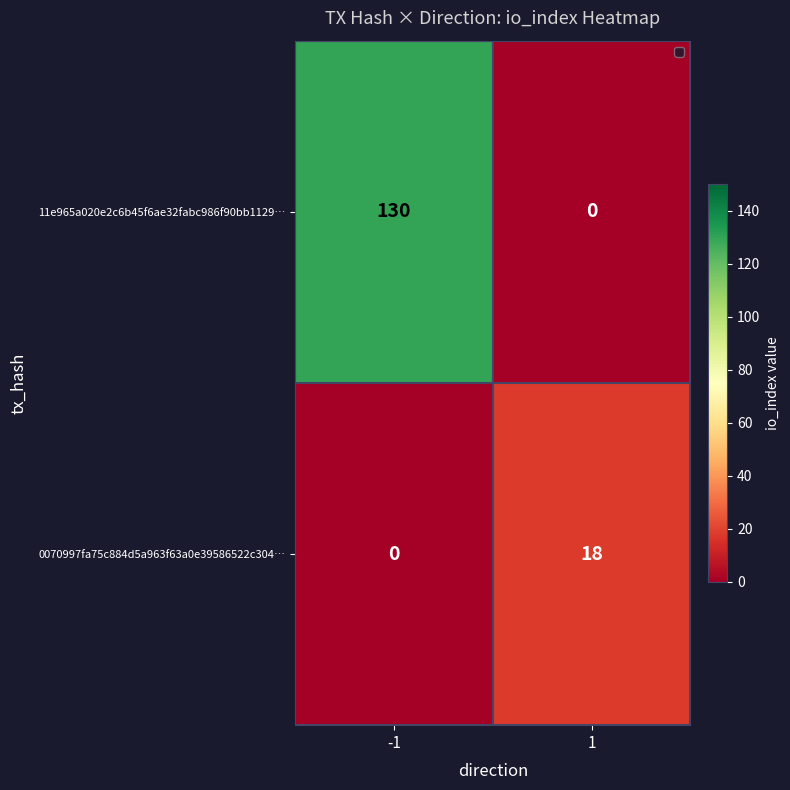

Between -1 and 1, which series saw the biggest shift?

11e965a020e2c6b45f6ae32fabc986f90bb1129…